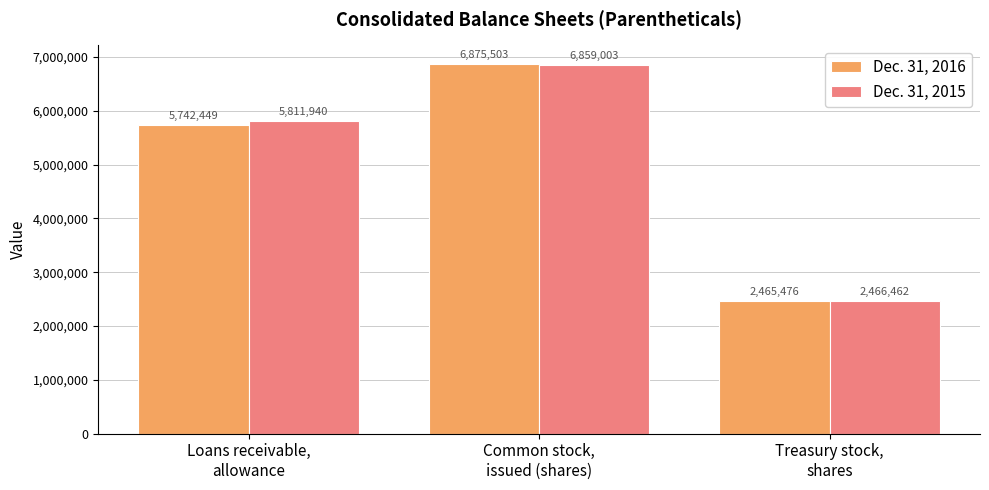

What is the value of the Dec. 31, 2015 bar at the 2nd from the left?

6859003